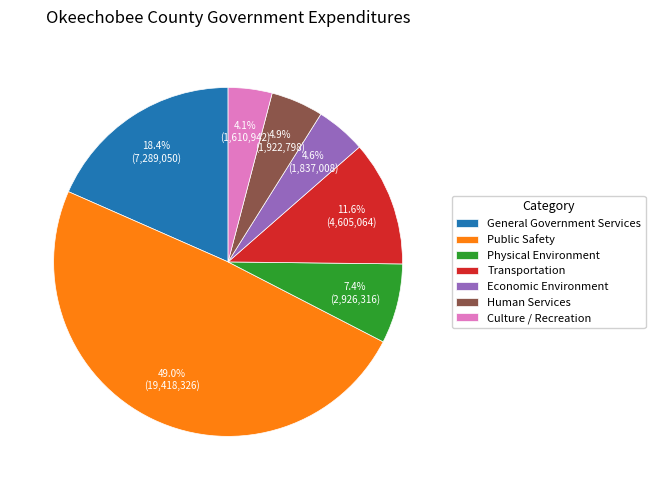

What is the largest slice in the pie chart?

Public Safety